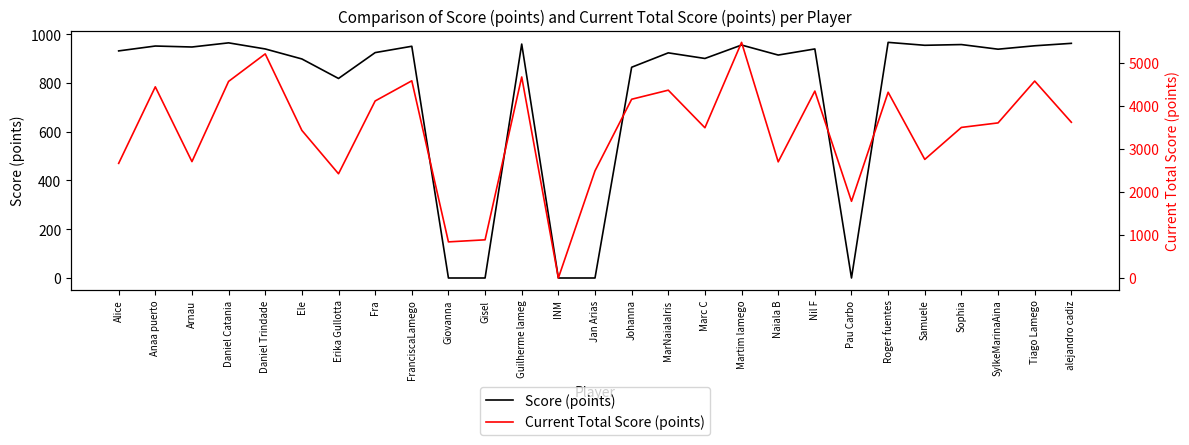

Is this an area chart (filled region under the line)?

No